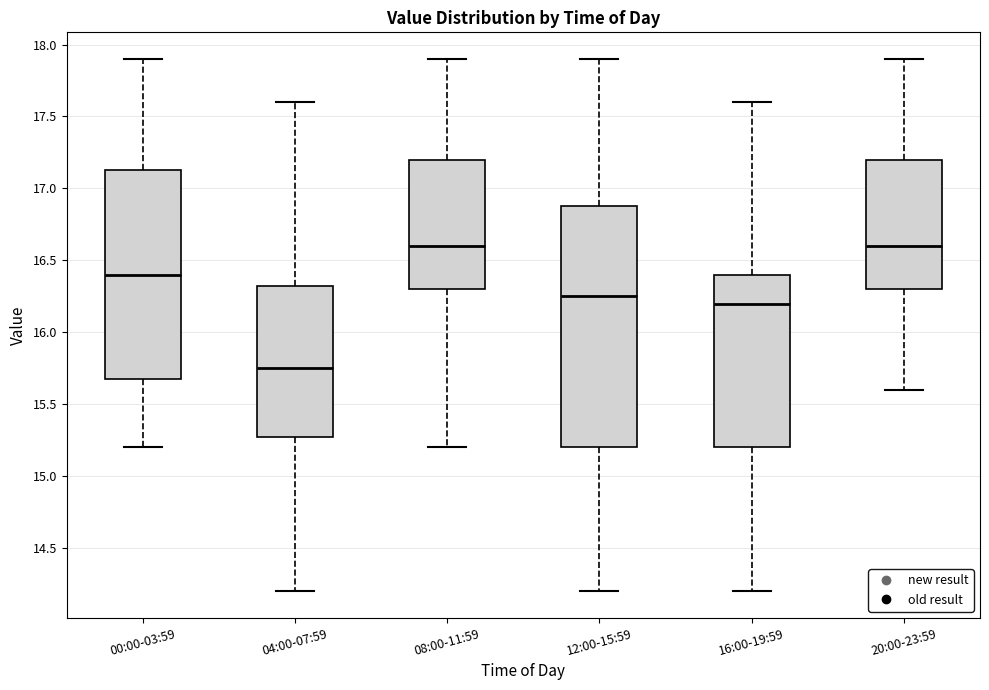

Reading left to right, transcribe this box plot: for each box, give where its median line is, the range the box spans, and where its two whiskers end, as read against the y-axis. The values are not printed on the chart, so give them approximately, as read against the axis.

00:00-03:59: median 16.40, box 15.70 to 17.15, whiskers 15.20 to 17.90
04:00-07:59: median 15.75, box 15.30 to 16.35, whiskers 14.20 to 17.60
08:00-11:59: median 16.60, box 16.30 to 17.20, whiskers 15.20 to 17.90
12:00-15:59: median 16.25, box 15.20 to 16.90, whiskers 14.20 to 17.90
16:00-19:59: median 16.20, box 15.20 to 16.40, whiskers 14.20 to 17.60
20:00-23:59: median 16.60, box 16.30 to 17.20, whiskers 15.60 to 17.90